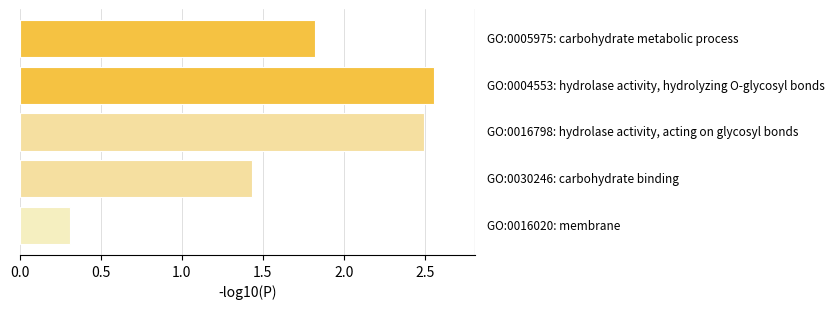

What is the sum of all values?

8.6